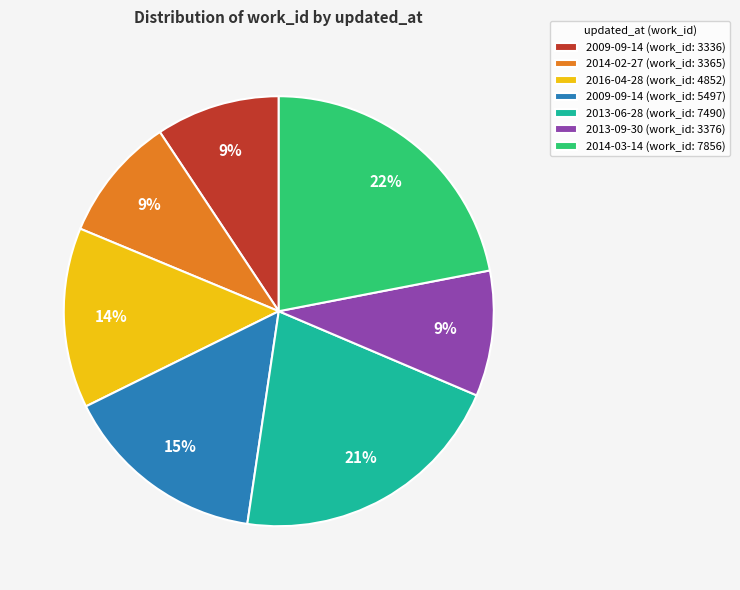

What is the largest slice in the pie chart?

2014-03-14 (work_id: 7856)